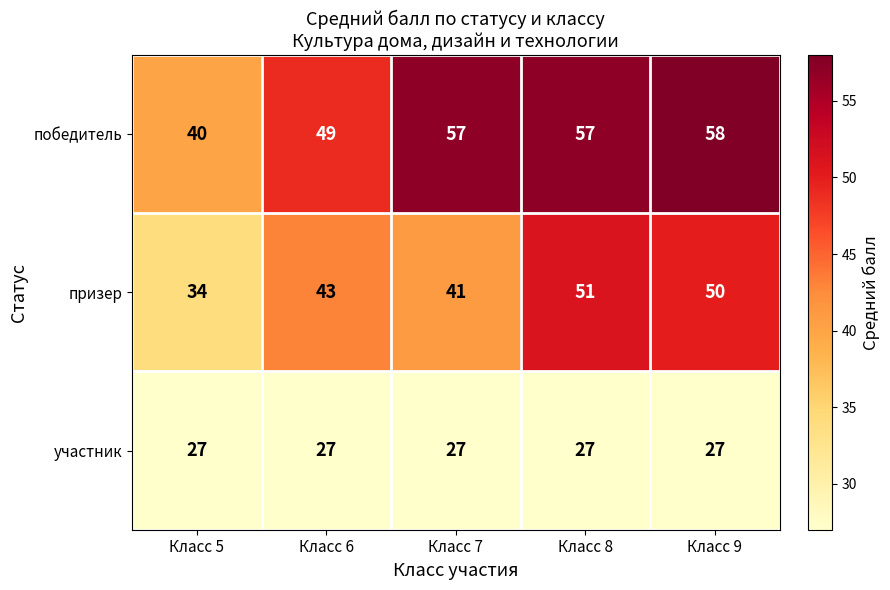

Rank the series at Класс 8 from lowest to highest value.

участник, призер, победитель